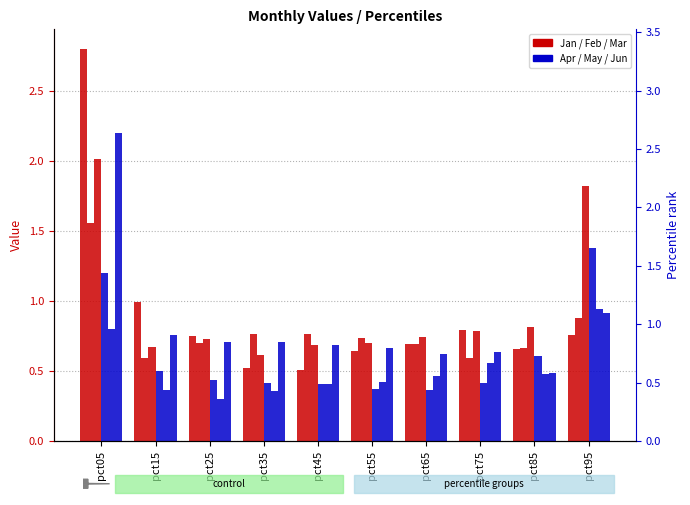

What value does the Jan series have at pct05?

2.8